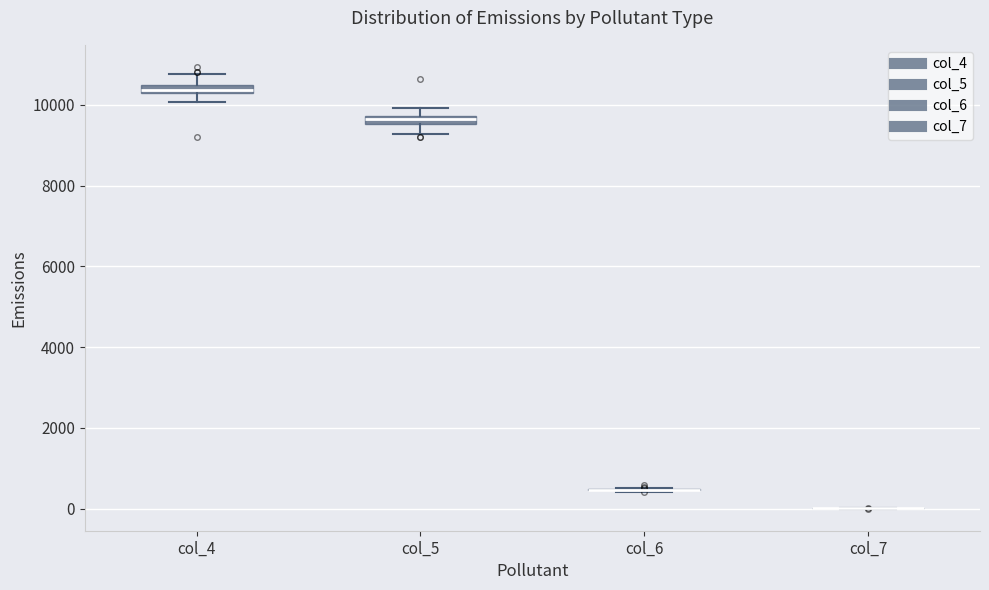

Where does the lower whisker of the box for col_5 end on the y-axis? The values are not printed on the chart, so give them approximately, as read against the axis.

9200